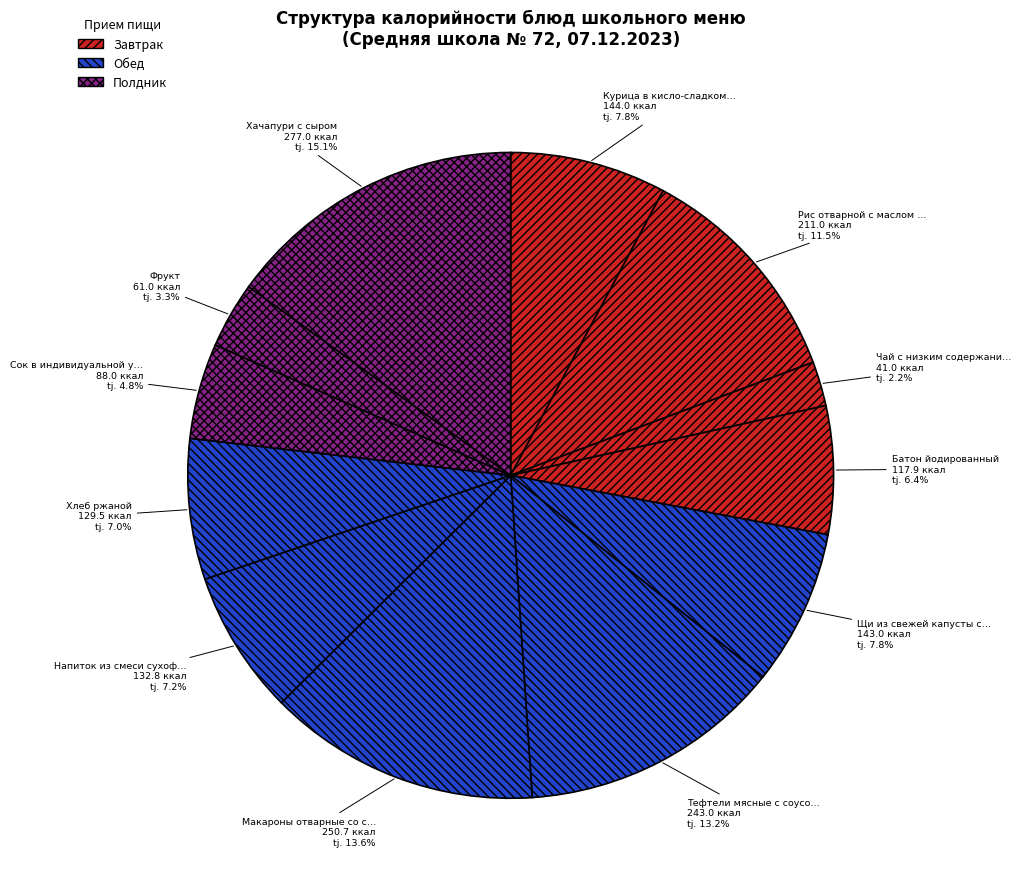

Rank the categories by value from lowest to highest.

Чай с низким содержанием сахара, Фрукт, Сок в индивидуальной упаковке, Батон йодированный, Хлеб ржаной, Напиток из смеси сухофруктов, Щи из свежей капусты с картофелем, Курица в кисло-сладком соусе, Рис отварной с маслом сл. с овощами, Тефтели мясные с соусом красным, Макароны отварные со сл.маслом, Хачапури с сыром